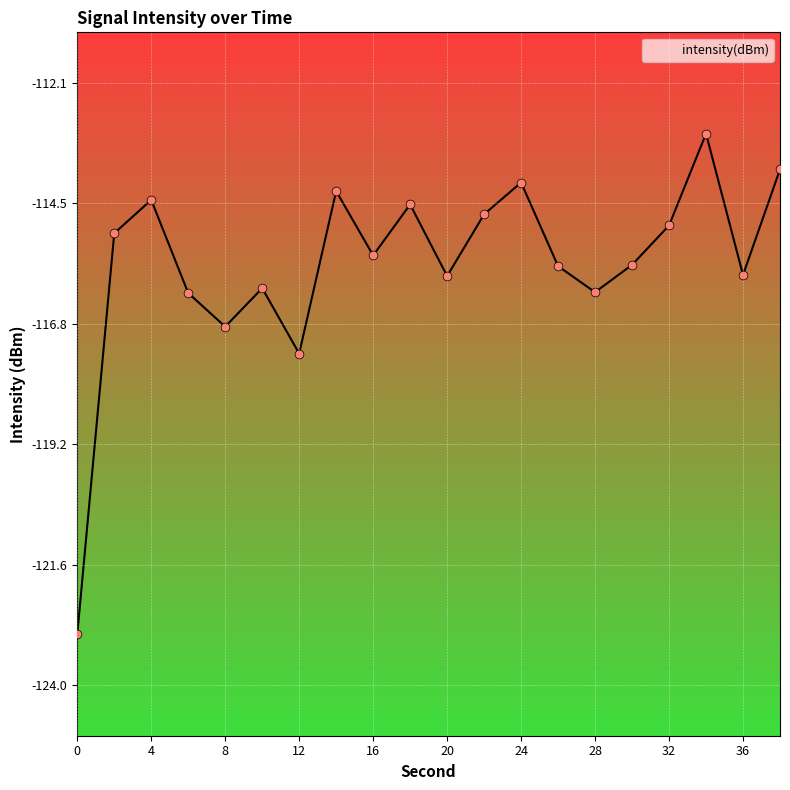

What is the change in value from 20 to 24?

+1.8